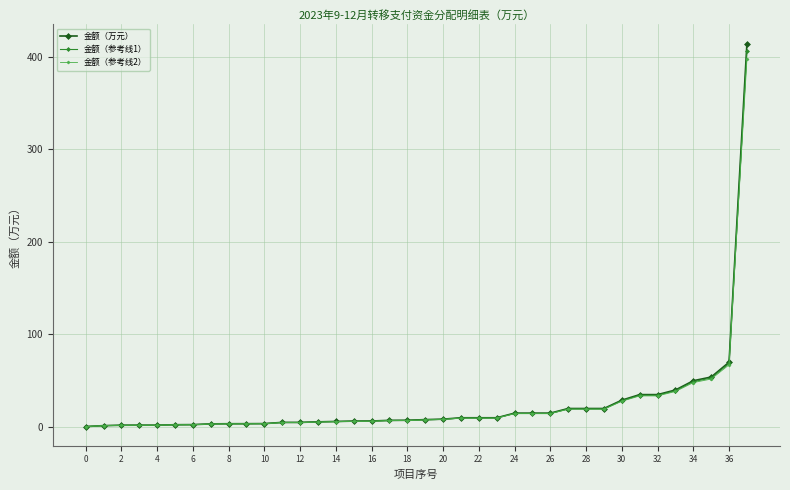

What is the value of the 金额（万元） point at the 23rd from the left?

10.0